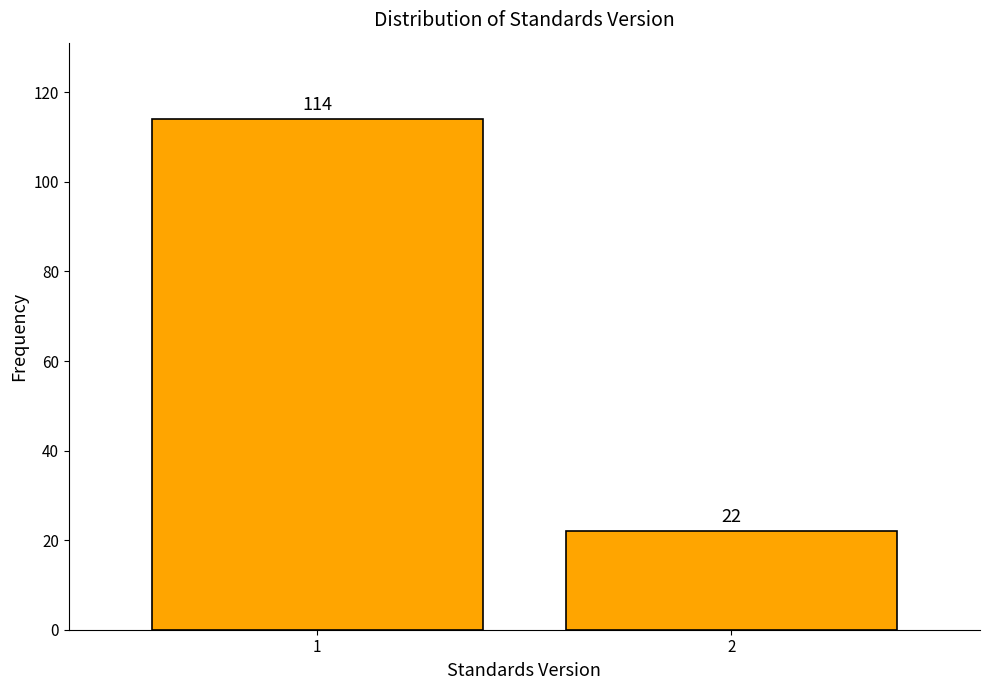

Reading left to right, list all the values displayed in this chart.

114	22